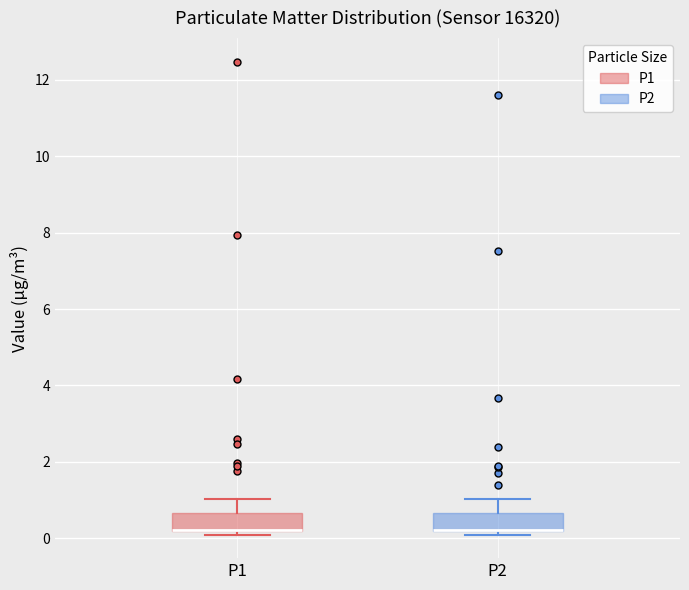

Reading left to right, read every box against the y-axis: the position of its median line, the range the box covers, and the ends of its whiskers. The values are not printed on the chart, so give them approximately, as read against the axis.

P1: median 0.2 (drawn on the box's lower edge), box 0.2 to 0.6, whiskers 0.2 (just below the box's lower edge) to 1.0
P2: median 0.2 (drawn on the box's lower edge), box 0.2 to 0.6, whiskers 0.2 (just below the box's lower edge) to 1.0